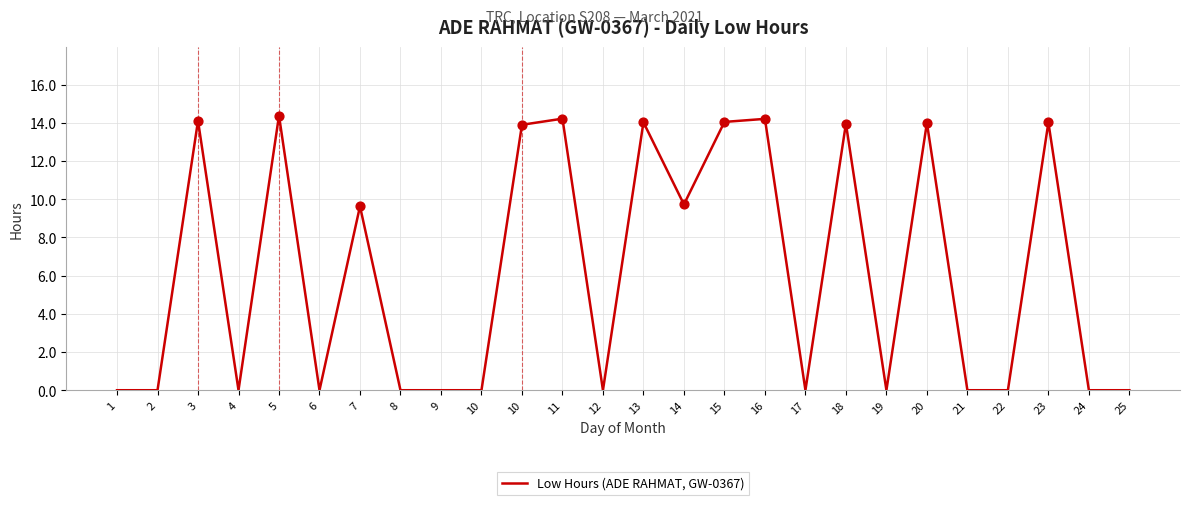

What is the change in value from 11 to 20?

-0.2